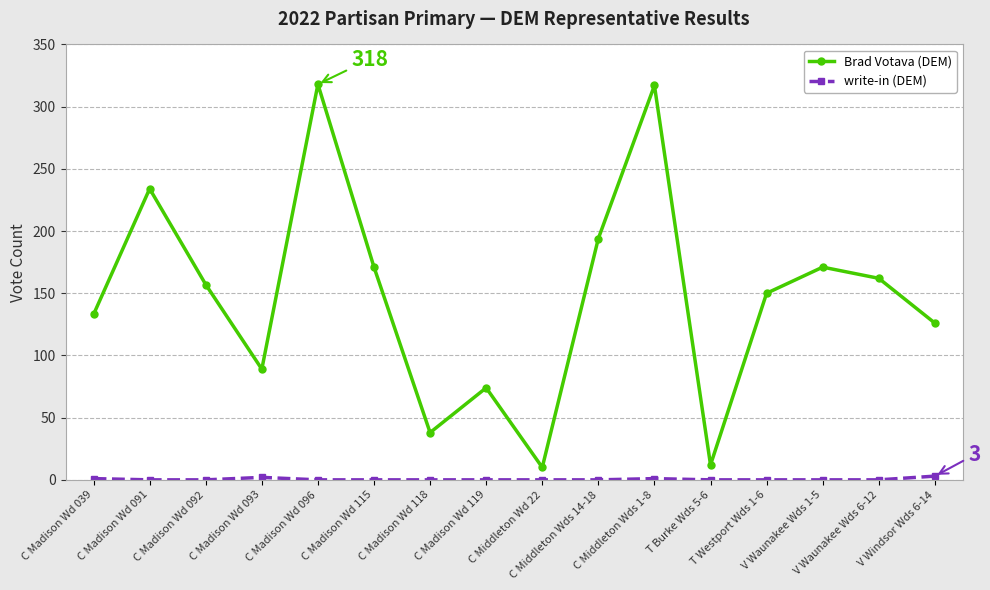

What is the average value of the Brad Votava (DEM) series?

147